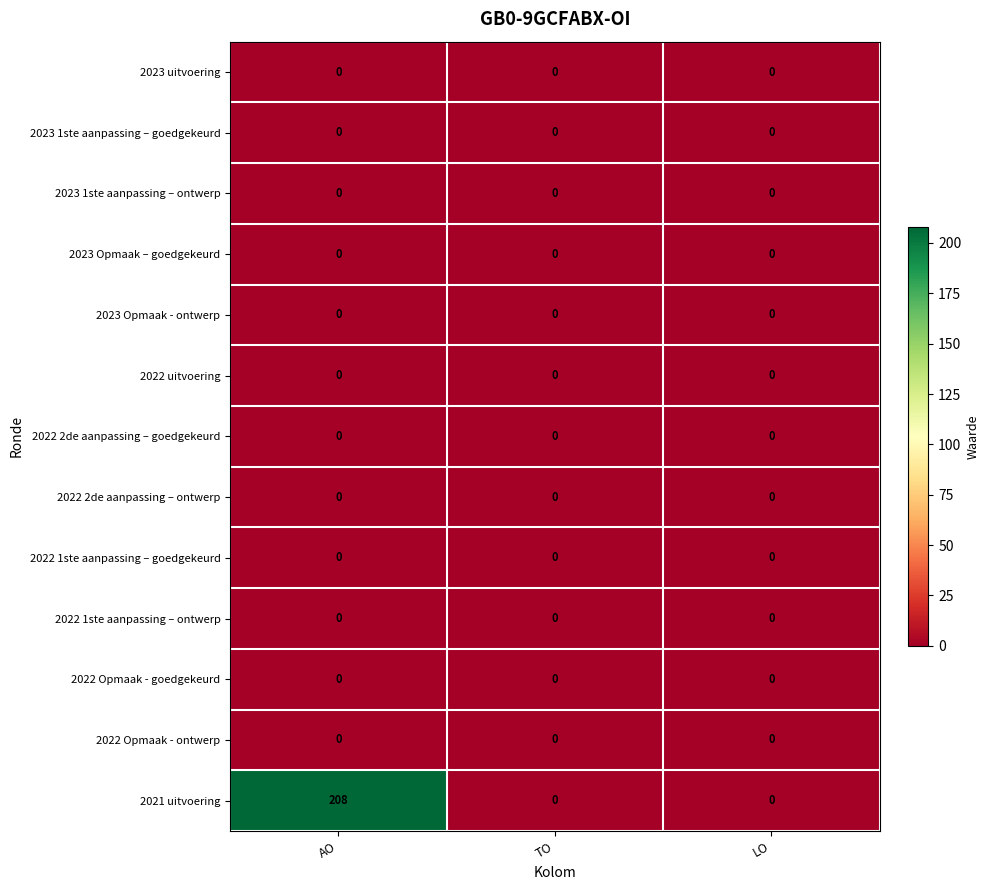

At which category is the sum across all series the highest?

AO